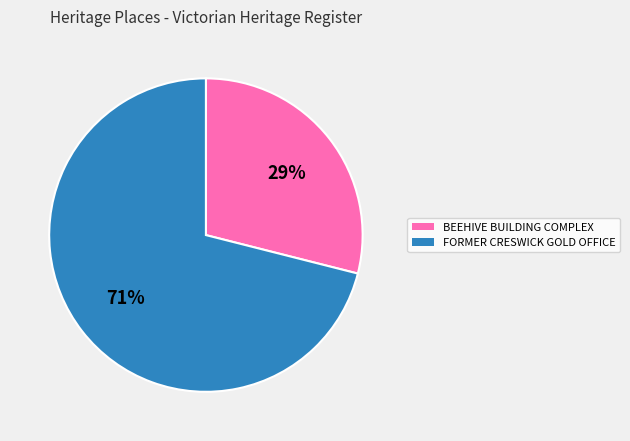

To the nearest percent, what is the difference between the FORMER CRESWICK GOLD OFFICE and BEEHIVE BUILDING COMPLEX slice percentages?

42%